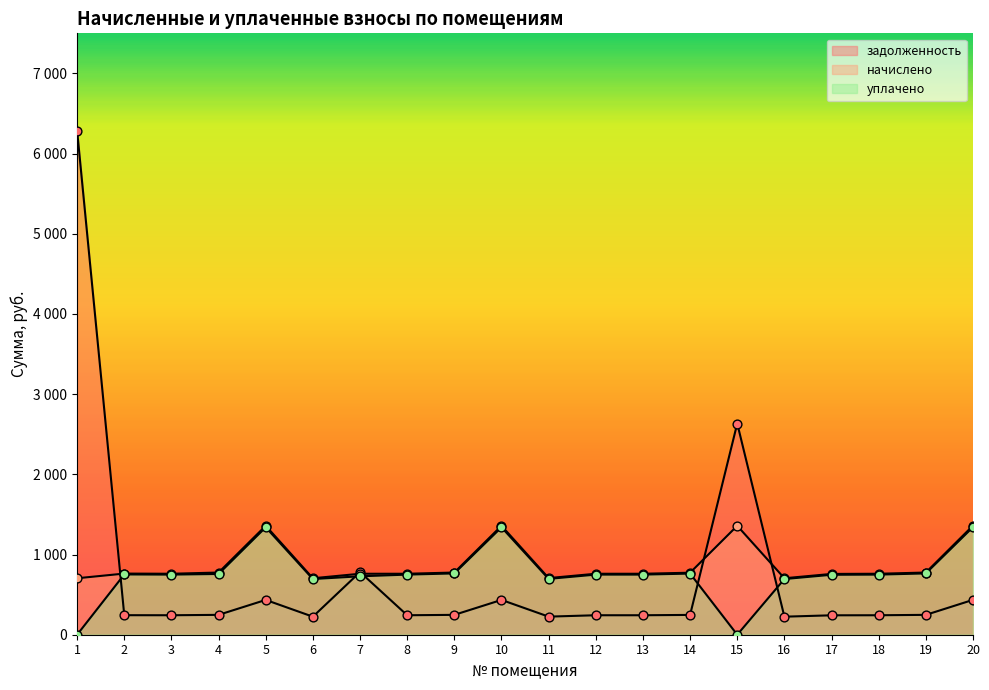

Is the value of уплачено at 6 greater than the value of задолженность at 15?

No